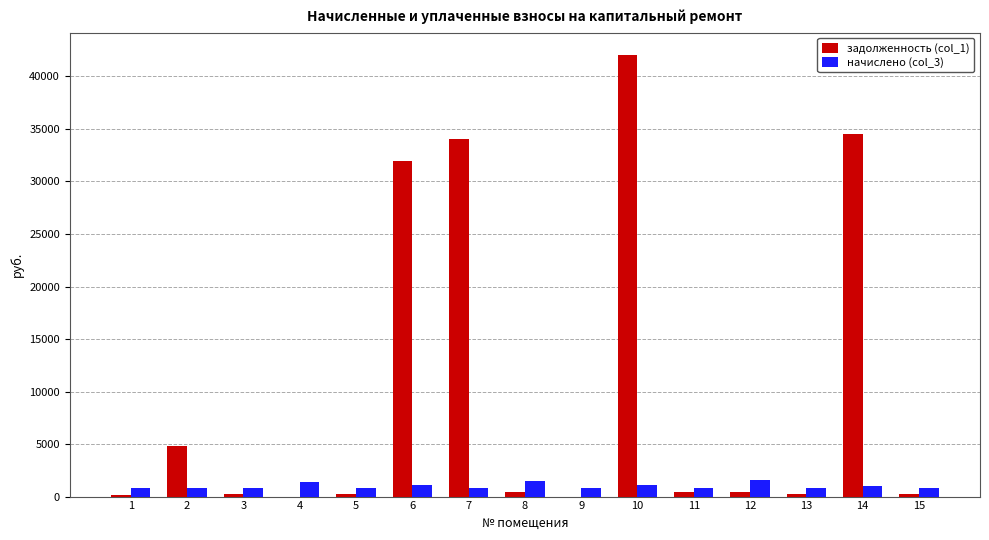

How many groups of bars are there?

15